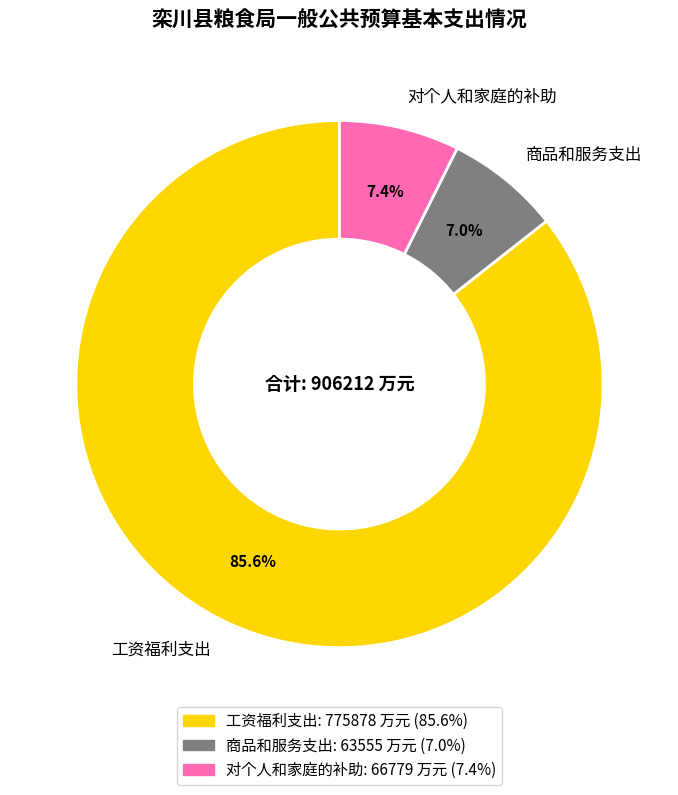

Is 商品和服务支出 the majority of the pie?

No